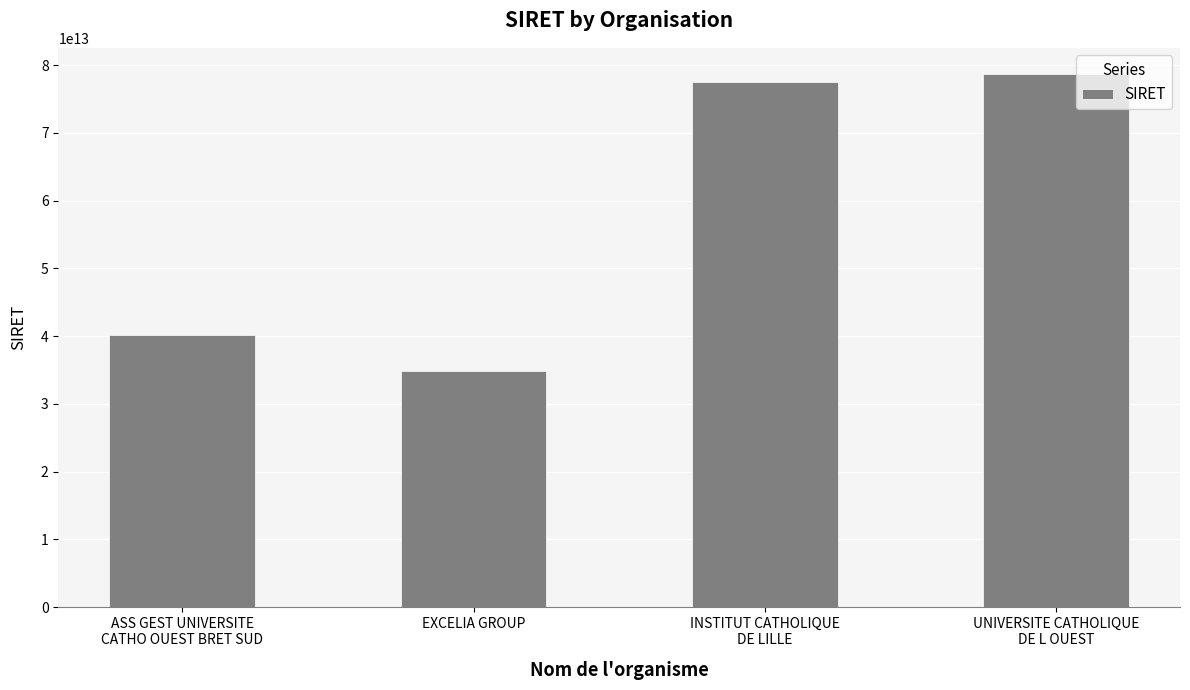

Where is the data nearest to the value 56744259450012?

ASS GEST UNIVERSITE
CATHO OUEST BRET SUD